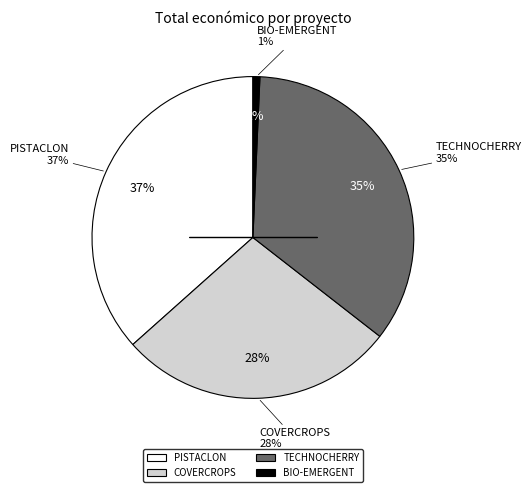

To the nearest percent, what is the difference between the largest and smallest slice percentages?

36%